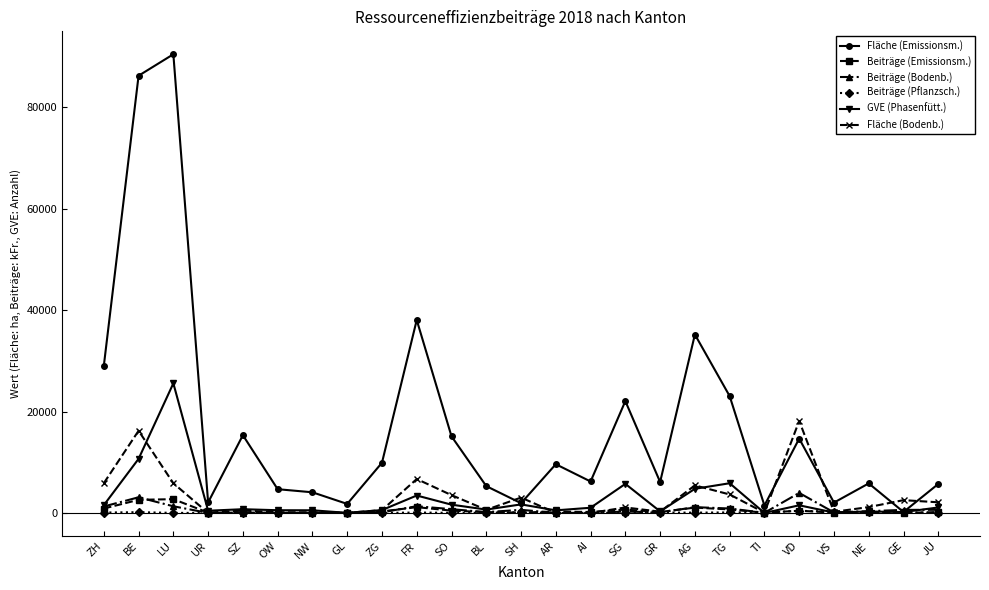

Is the value of Fläche (Bodenb.) at GE greater than the value of GVE (Phasenfütt.) at VS?

Yes